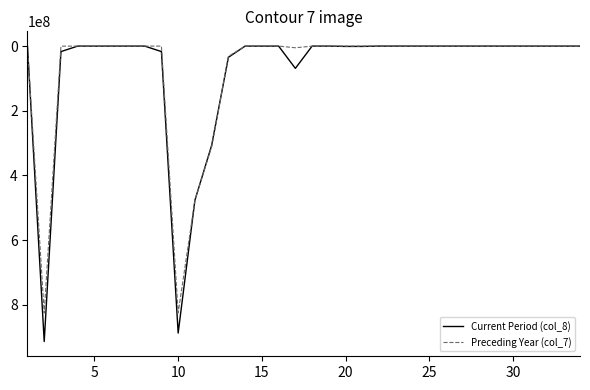

How many lines are shown in the chart?

2